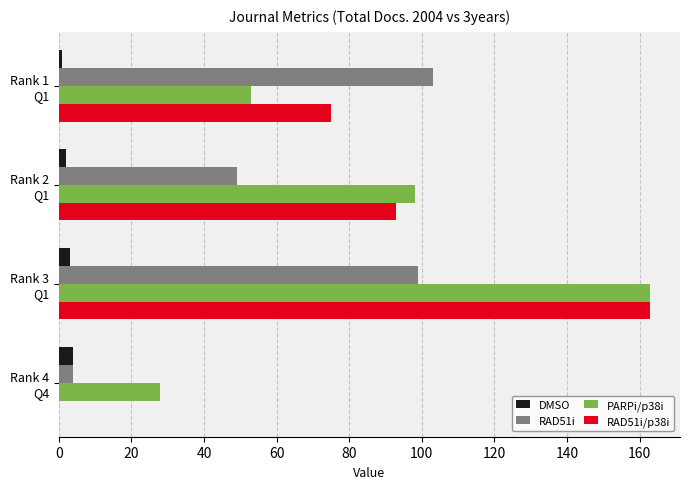

What is the maximum value shown in the chart?

163